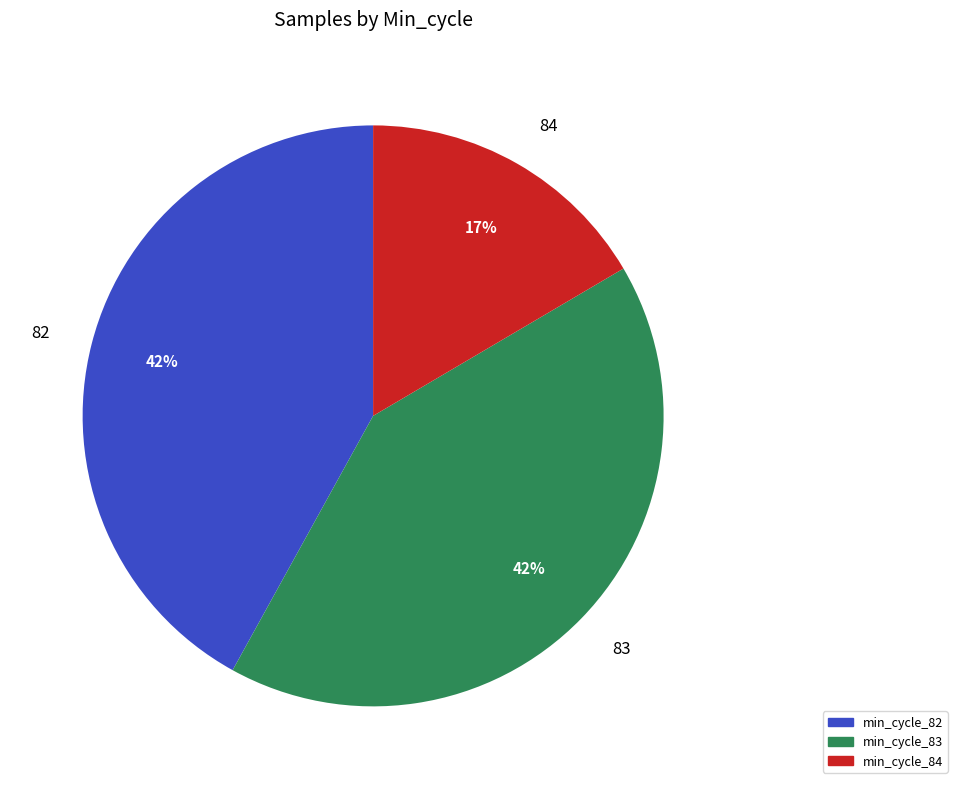

To the nearest percent, what is the average slice percentage?

33%